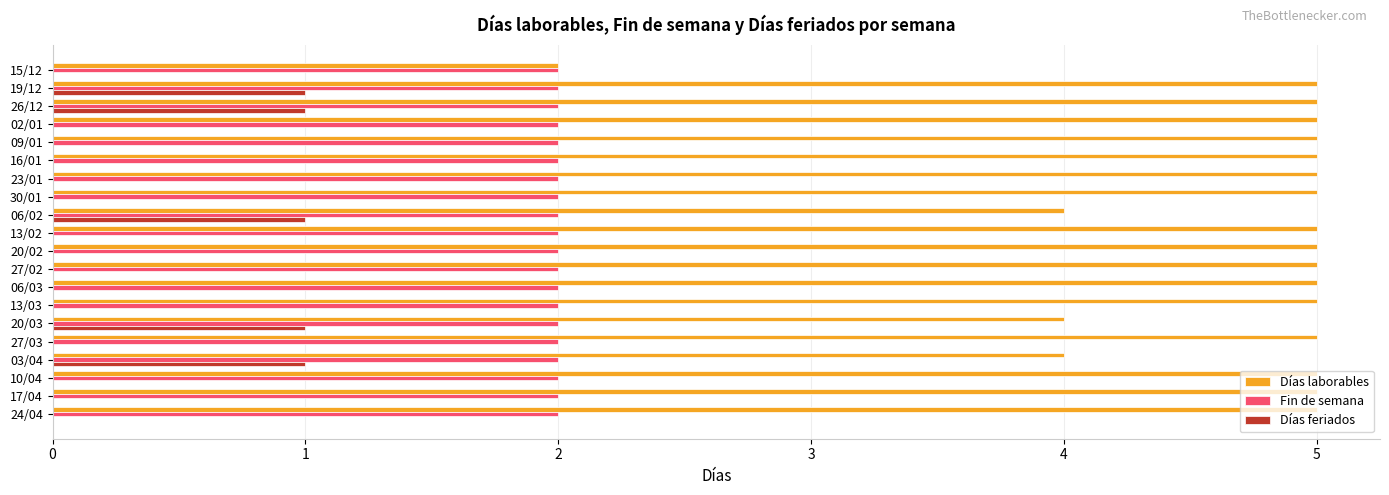

What is the sum of all Días laborables values?

94